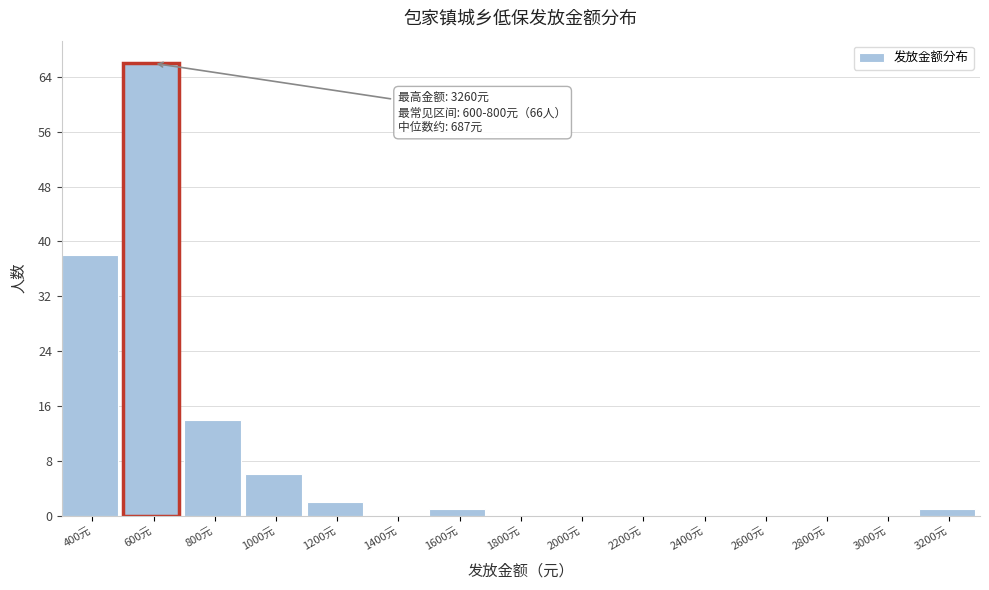

Reading left to right, transcribe all the data shown in this chart.

400元=38	600元=66	800元=14	1000元=6	1200元=2	1400元=0	1600元=1	1800元=0	2000元=0	2200元=0	2400元=0	2600元=0	2800元=0	3000元=0	3200元=1